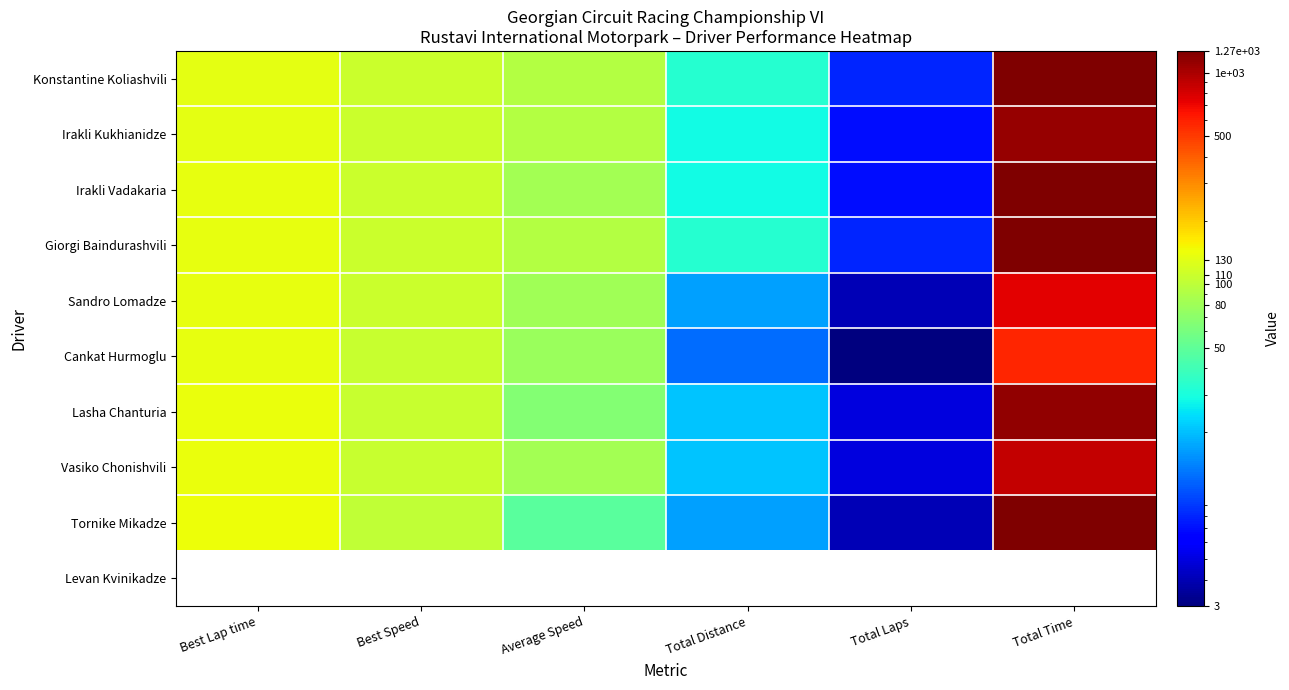

Count the number of data series in this chart.

10